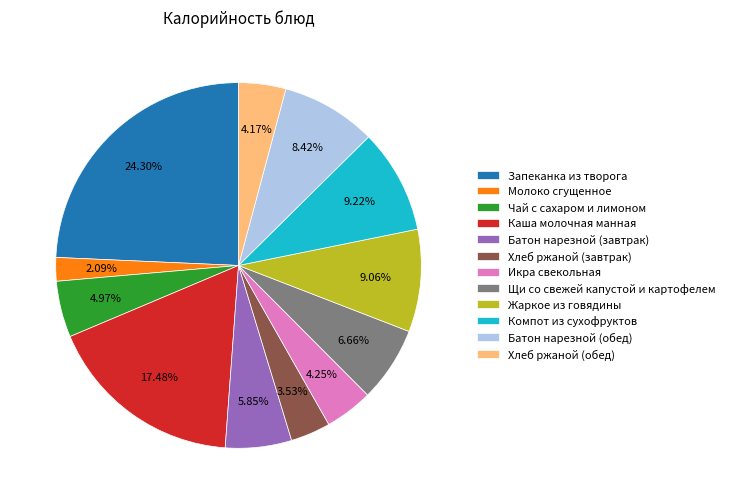

Between Икра свекольная and Каша молочная манная, which is larger?

Каша молочная манная